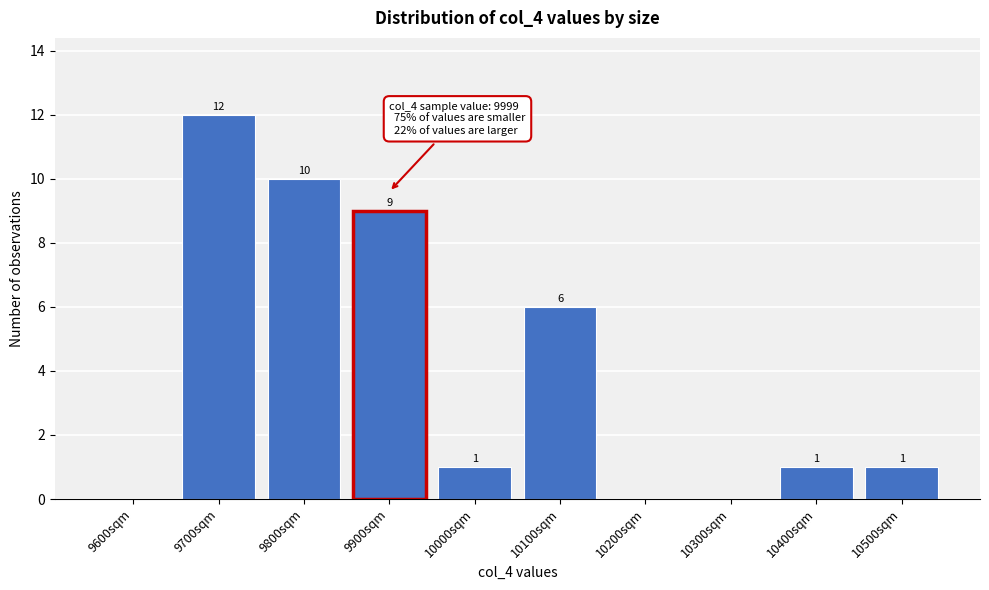

Reading left to right, list all the values displayed in this chart.

9600sqm=0	9700sqm=12	9800sqm=10	9900sqm=9	10000sqm=1	10100sqm=6	10200sqm=0	10300sqm=0	10400sqm=1	10500sqm=1